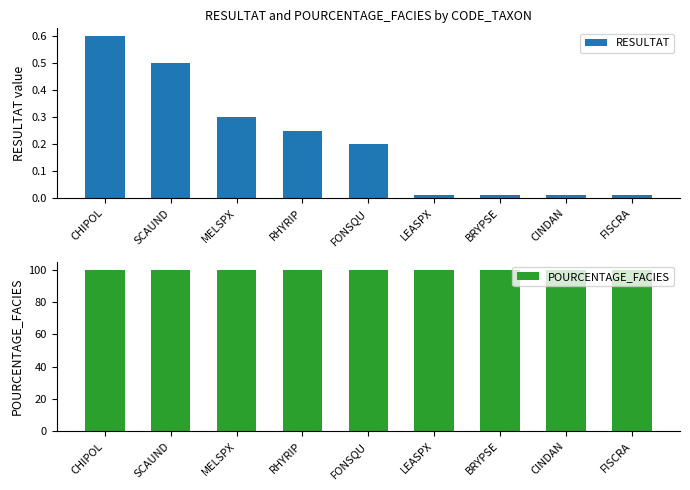

What is the label of the 3rd bar from the right?

BRYPSE